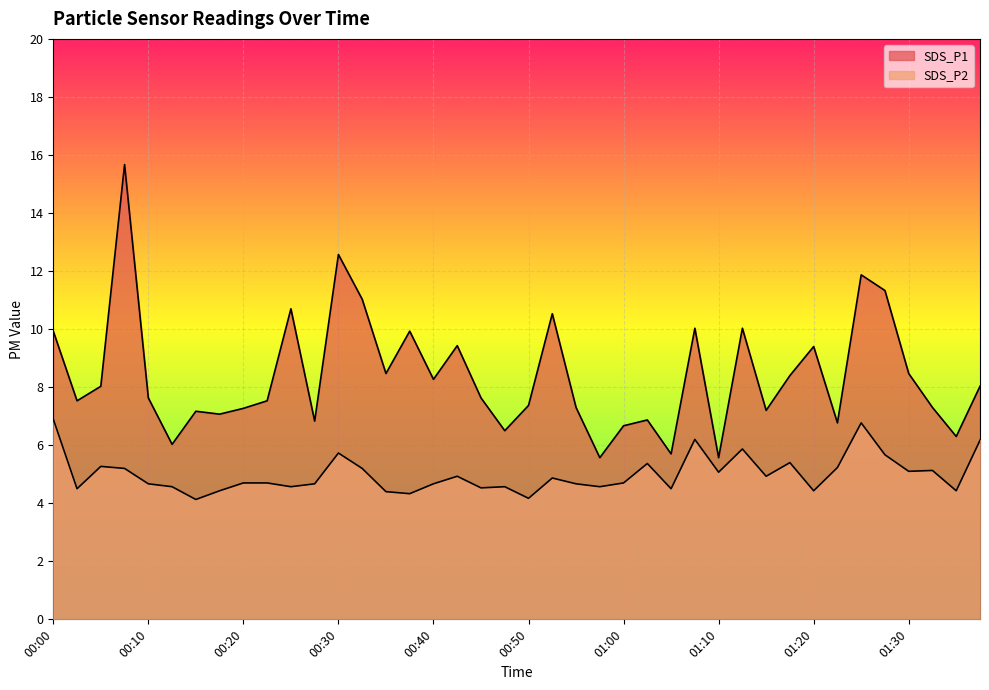

Reading left to right, extract all data points from this chart.

SDS_P1 line: 9.9	7.5	8.0	15.7	7.6	6.0	7.2	7.1	7.3	7.5	10.7	6.8	12.6	11.0	8.5	9.9	8.3	9.4	7.6	6.5	7.4	10.5	7.3	5.6	6.7	6.9	5.7	10.0	5.6	10.0	7.2	8.4	9.4	6.8	11.9	11.3	8.5	7.3	6.3	8.0
SDS_P2 line: 6.9	4.5	5.3	5.2	4.7	4.6	4.1	4.4	4.7	4.7	4.6	4.7	5.7	5.2	4.4	4.3	4.7	4.9	4.5	4.6	4.2	4.9	4.7	4.6	4.7	5.4	4.5	6.2	5.1	5.9	4.9	5.4	4.4	5.2	6.8	5.7	5.1	5.1	4.4	6.2